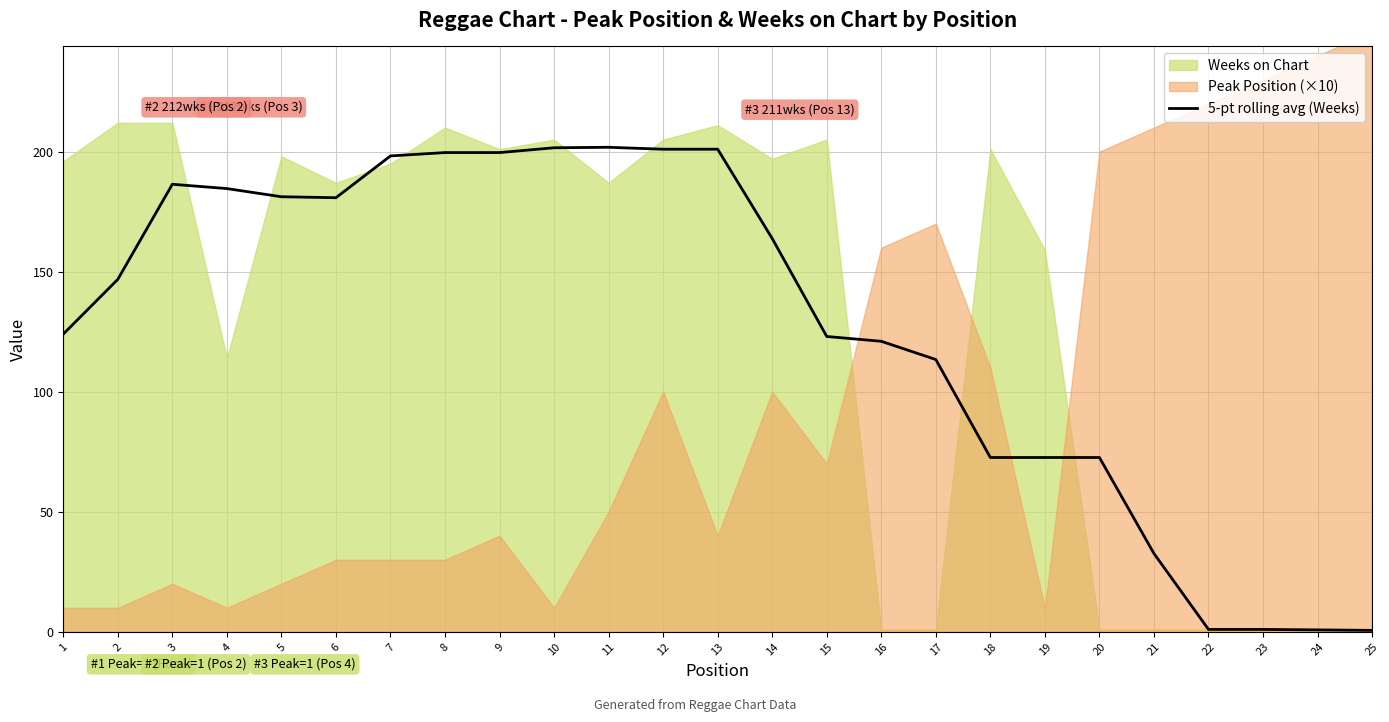

The value of 5-pt rolling avg (Weeks) at 12 is 349.2. True or false?

False